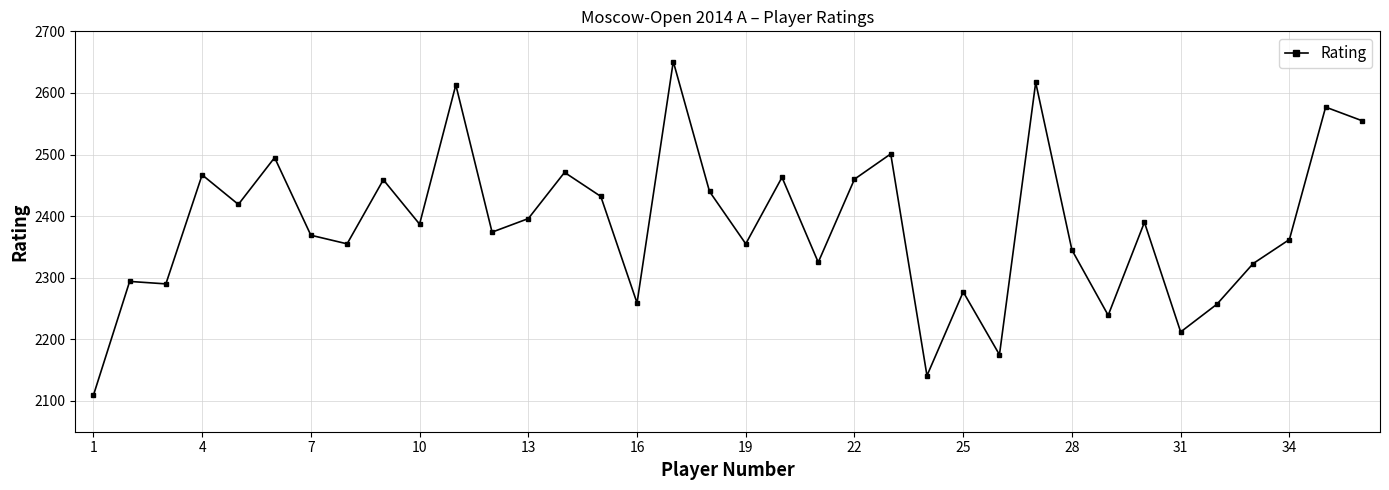

True or false: the data has more than 0 interior local peaks.

True